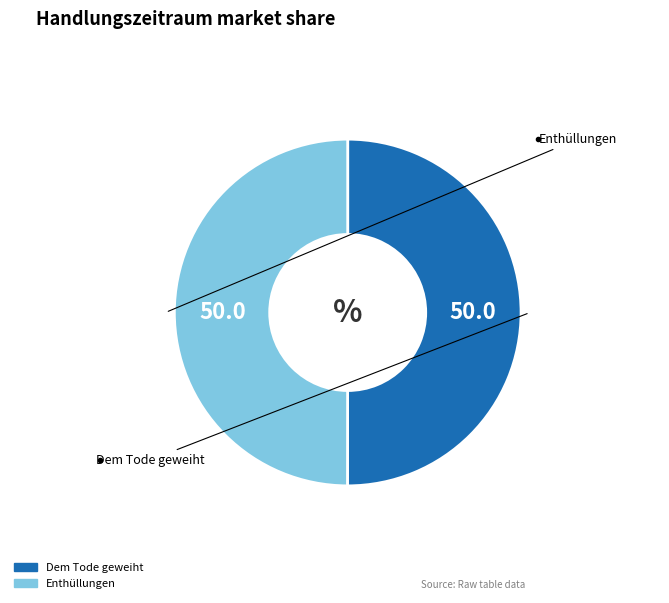

Is the sum of Enthüllungen and Dem Tode geweiht greater than half?

Yes